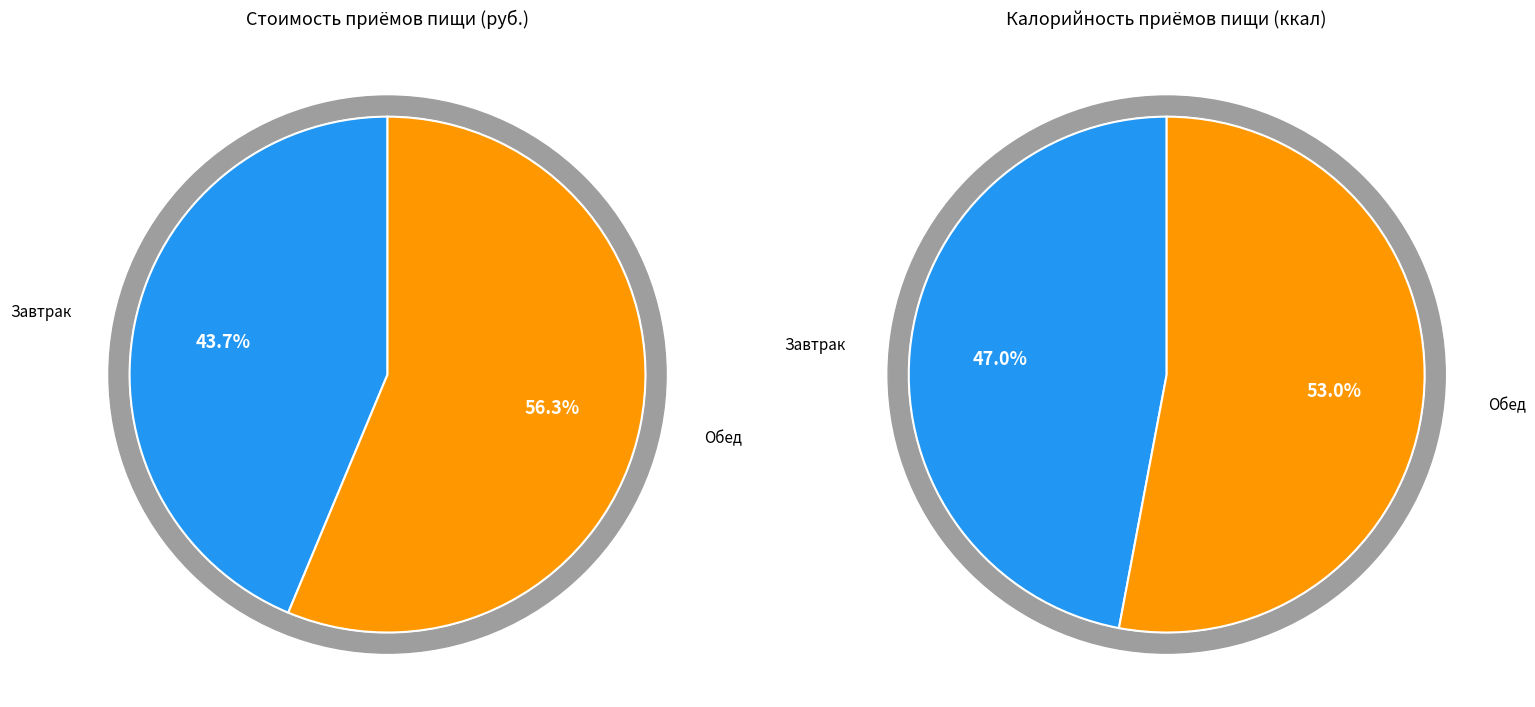

To the nearest percent, what is the difference between the largest and smallest slice percentages?

13%